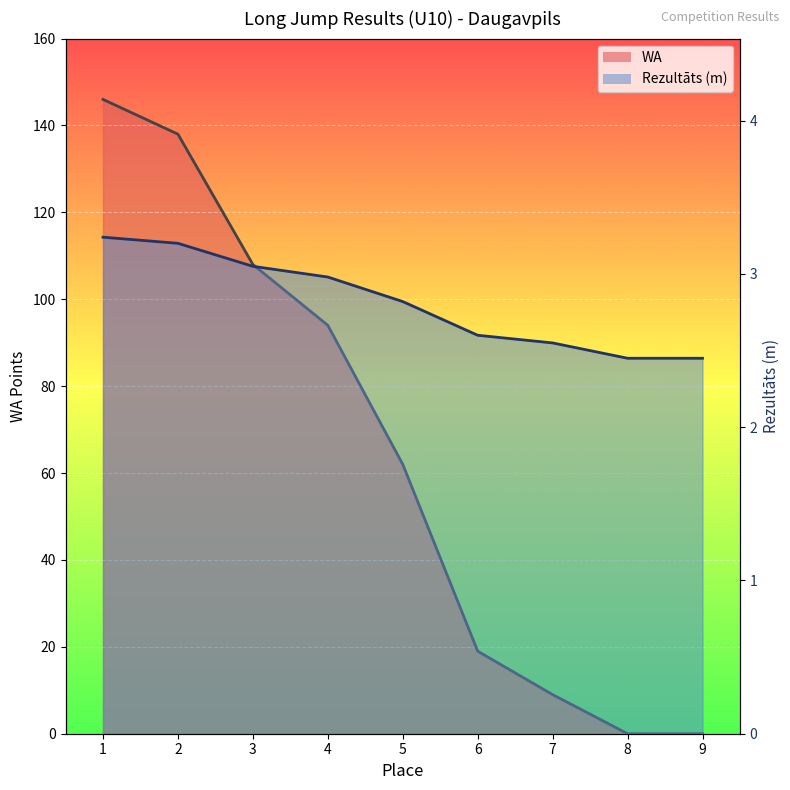

Count the number of data series in this chart.

2